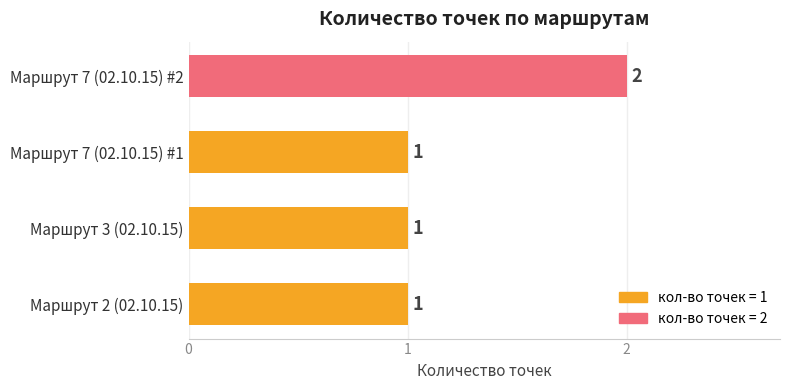

At which category does the chart reach its peak across all series?

Маршрут 7 (02.10.15) #2